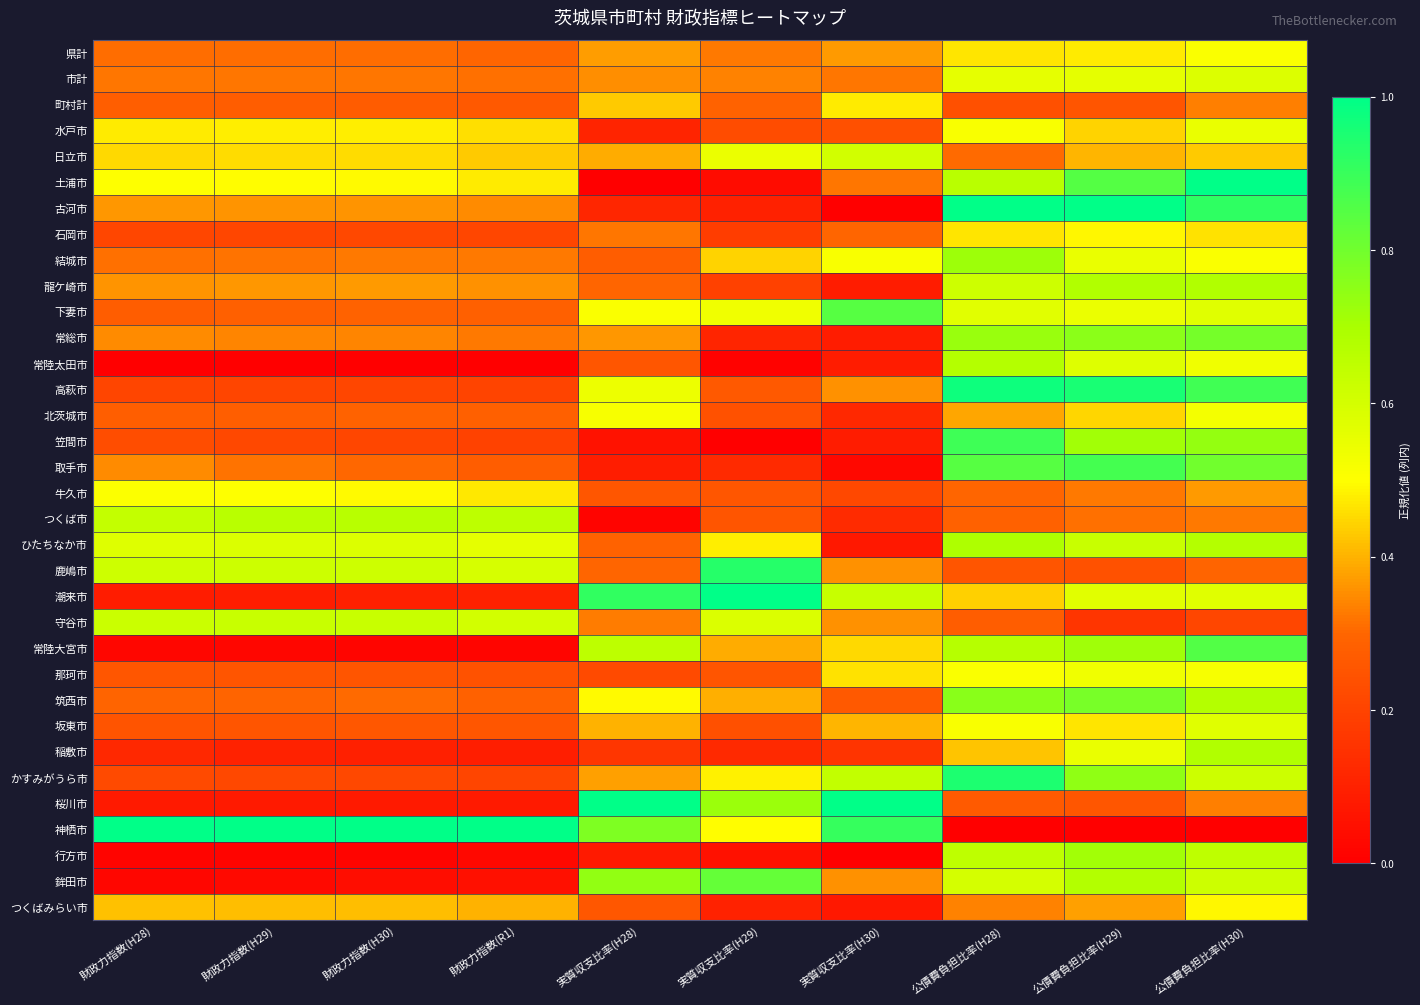

At how many categories does at least one series exceed 0?

10